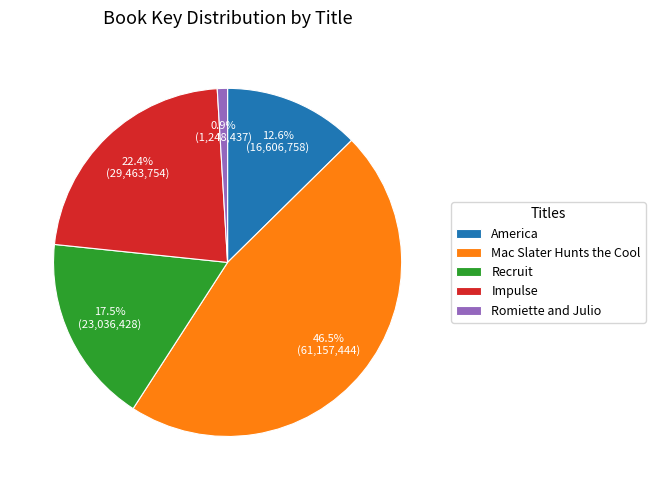

To the nearest percent, what is the difference between the largest and smallest slice percentages?

46%